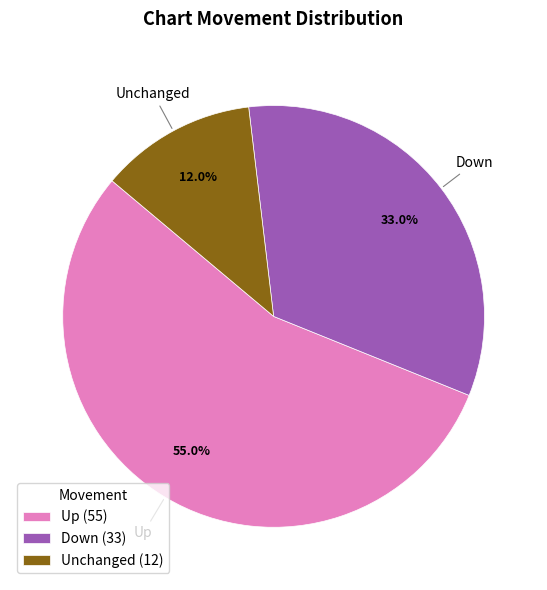

Does any single category account for the majority?

Yes